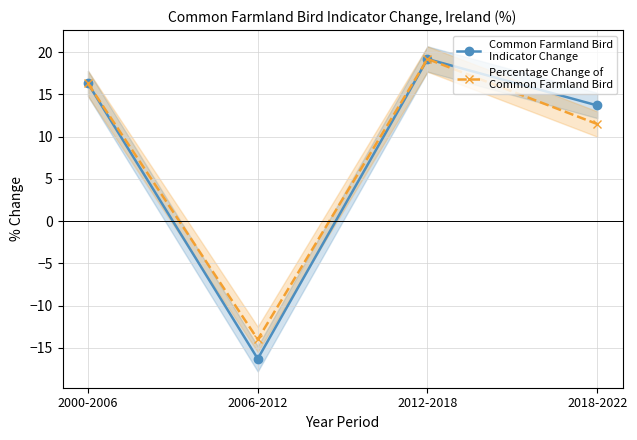

What position from the left is 2000-2006?

1